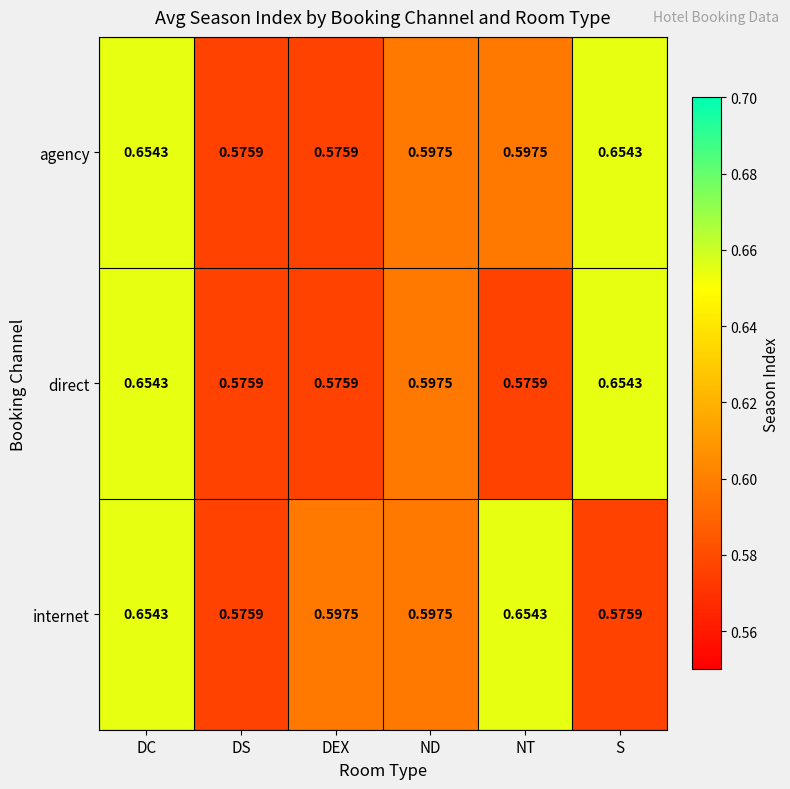

Is the value of internet at ND greater than the value of direct at DC?

No